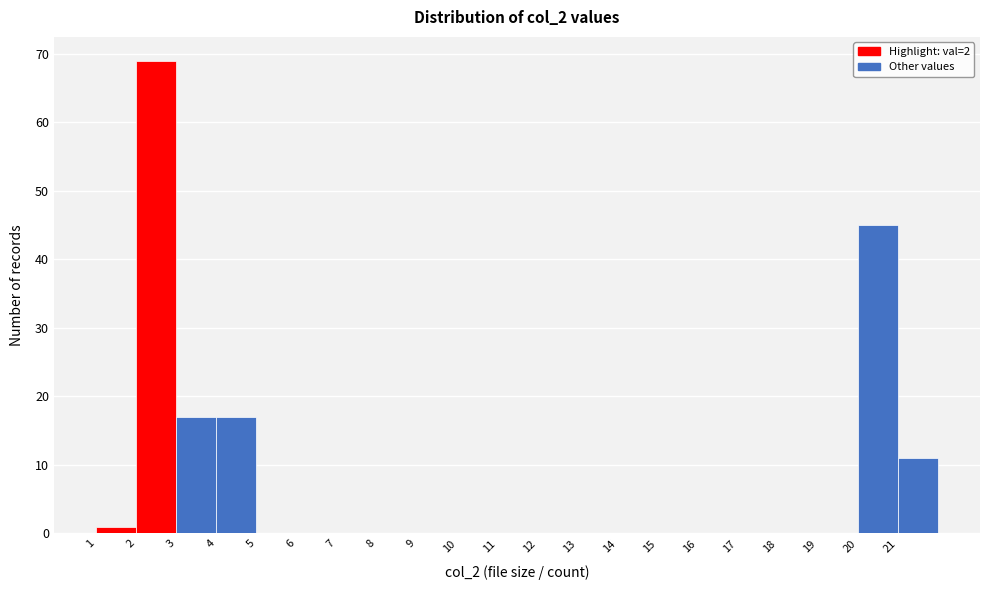

How tall is the bar that spans 20 to 21 on the x-axis? The values are not printed on the chart, so give them approximately, as read against the axis.

45